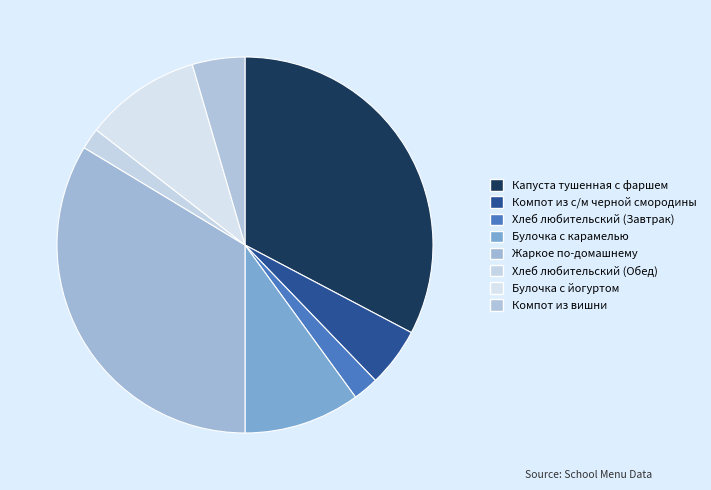

Count the number of slices in the pie.

8